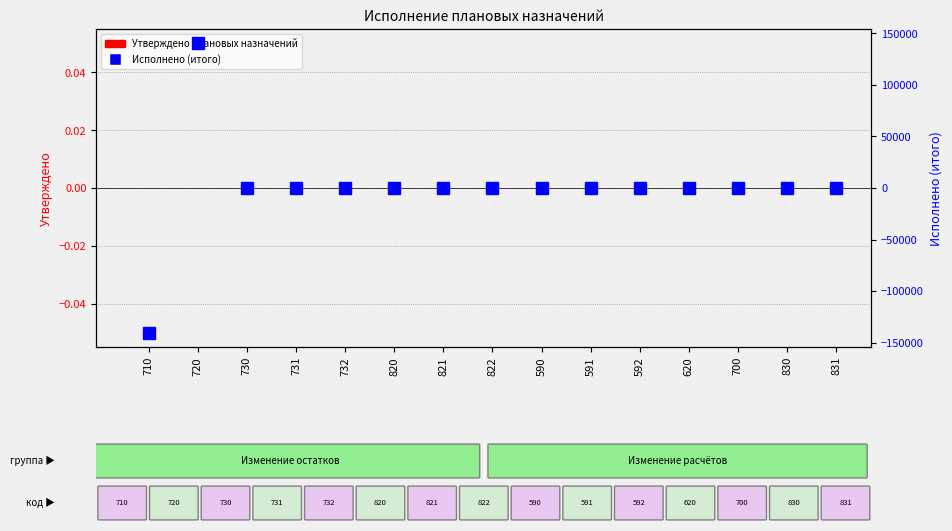

What are all the series names shown in the legend?

Утверждено плановых назначений, Исполнено (итого)